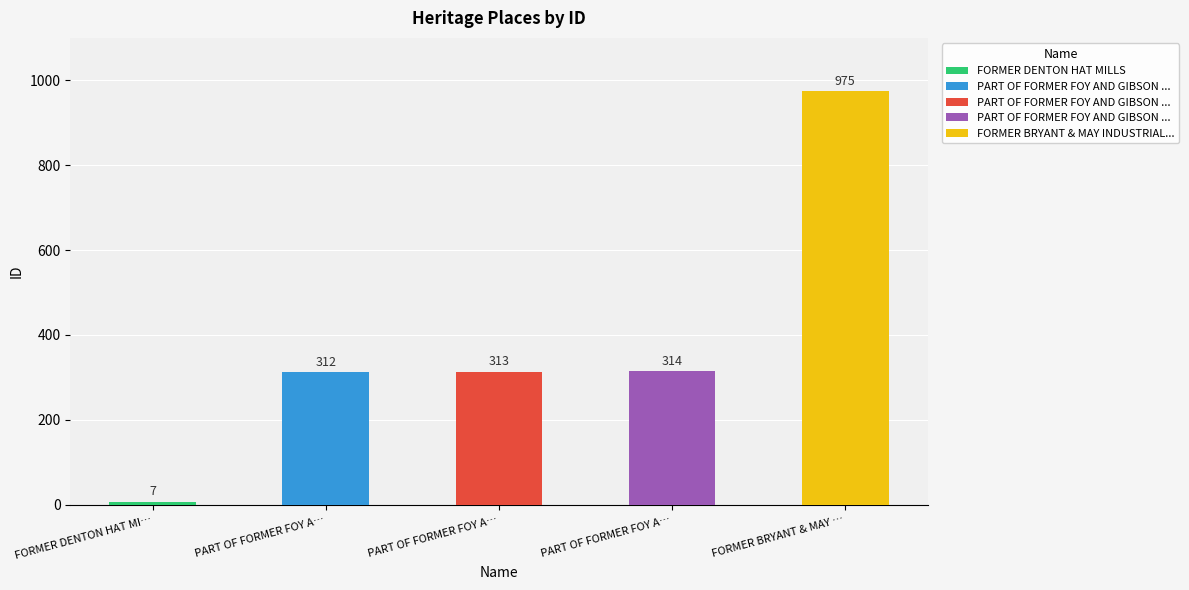

Rank the categories by value from lowest to highest.

FORMER DENTON HAT MILLS, PART OF FORMER FOY AND GIBSON COMPLEX (79-93), PART OF FORMER FOY AND GIBSON COMPLEX (68-158), PART OF FORMER FOY AND GIBSON COMPLEX (95-101), FORMER BRYANT & MAY INDUSTRIAL COMPLEX